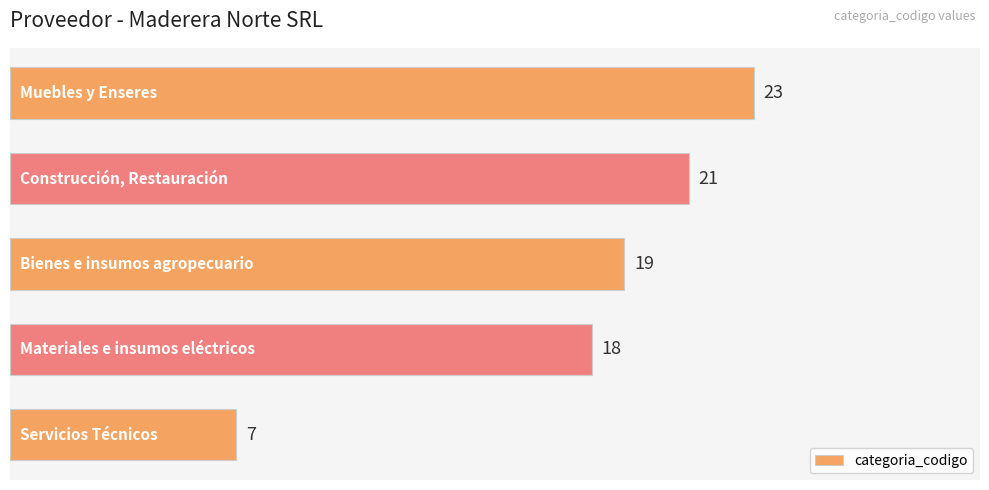

What is the average value?

18